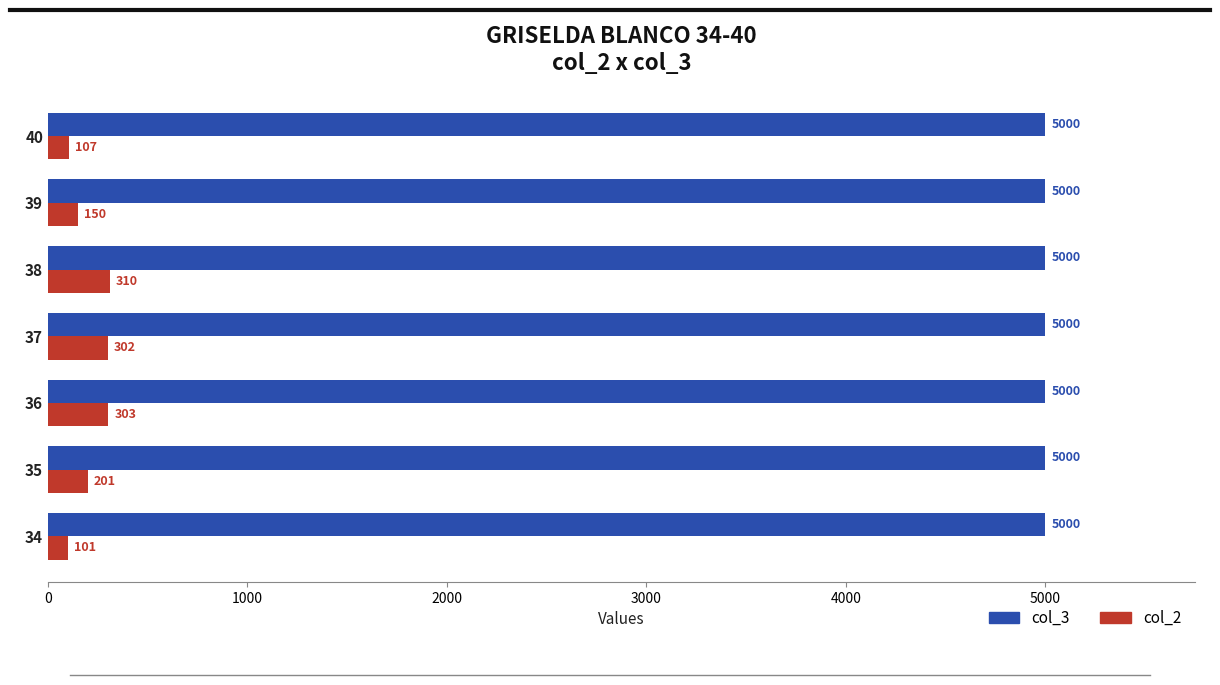

At 36, list the series in order from largest to smallest.

col_3, col_2